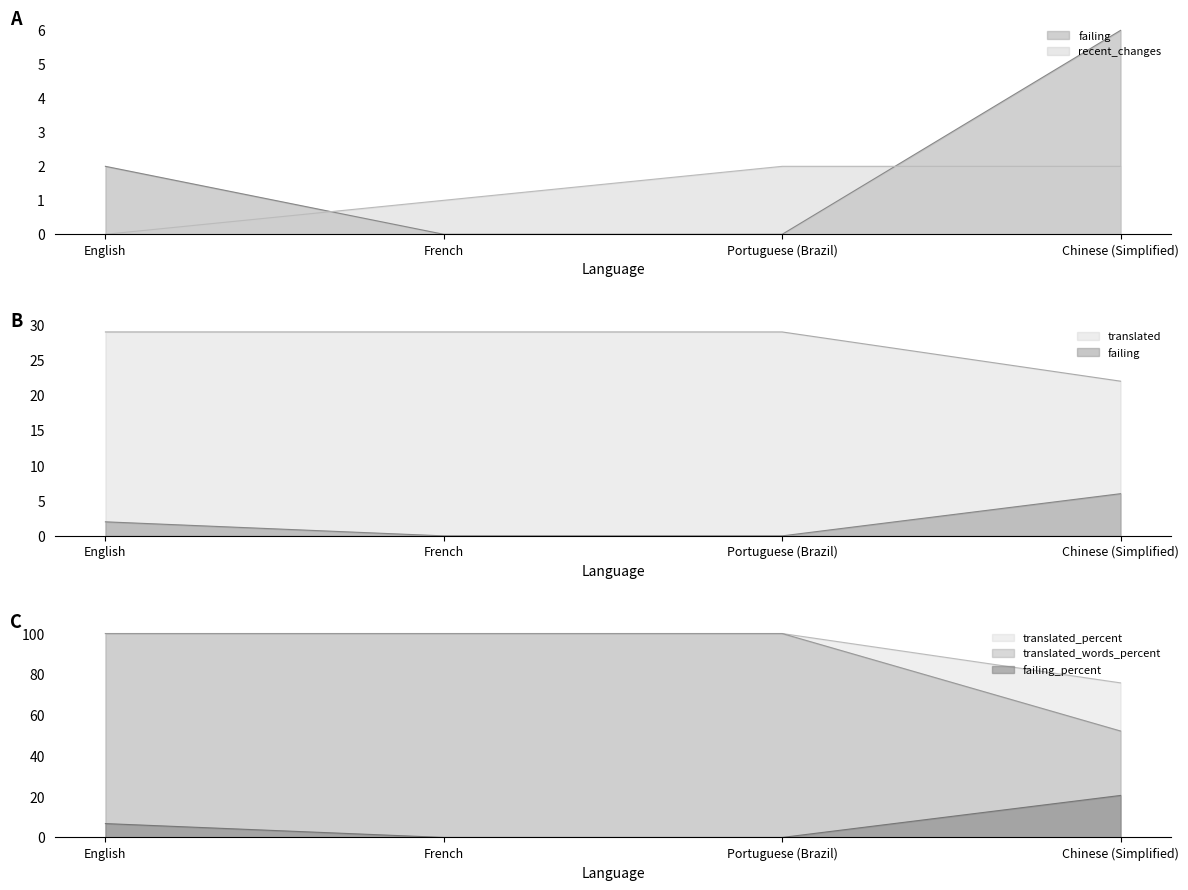

What is the highest value of the failing series?

6.0